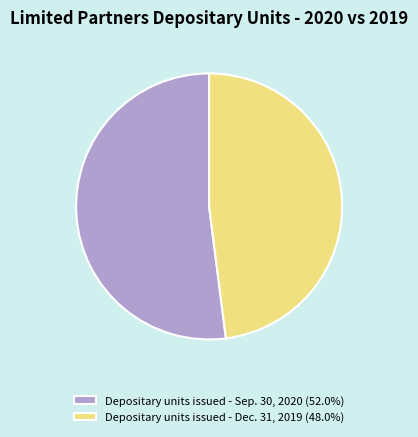

The Depositary units issued - Sep. 30, 2020 slice represents 52% of the pie. True or false?

True